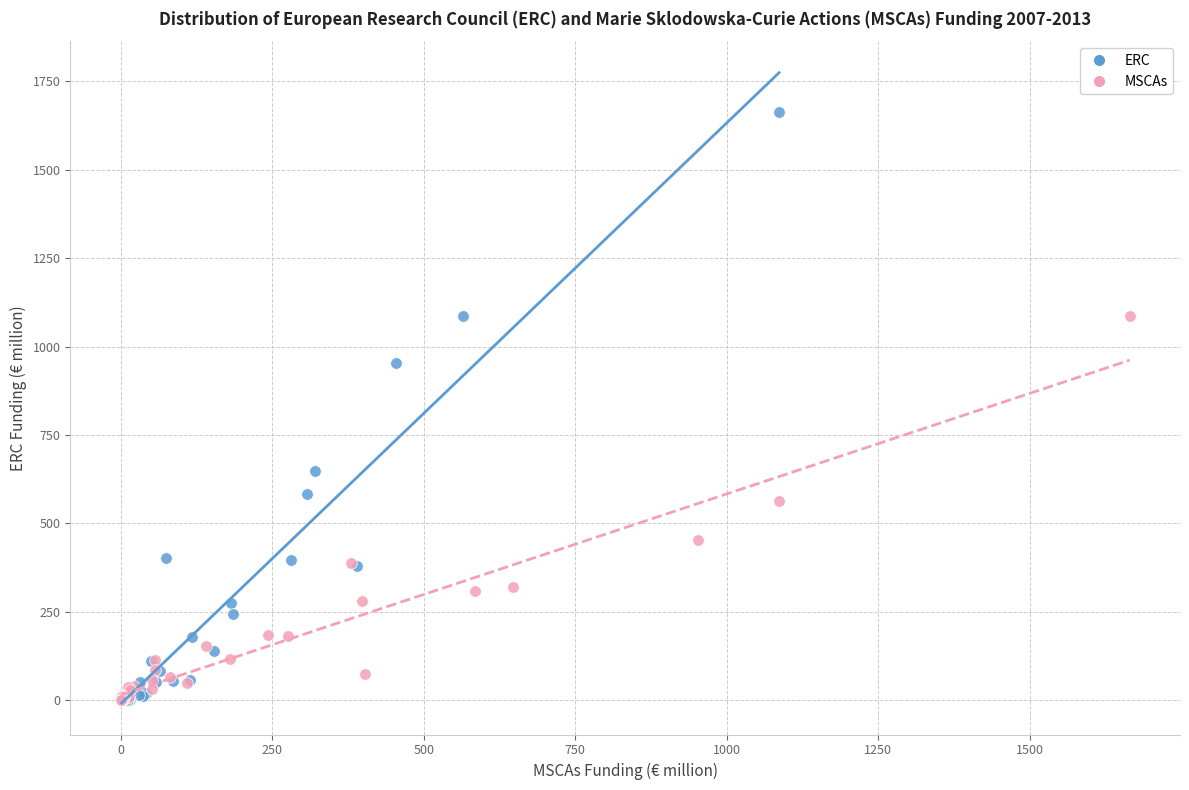

Which series contains the highest Y value?

ERC